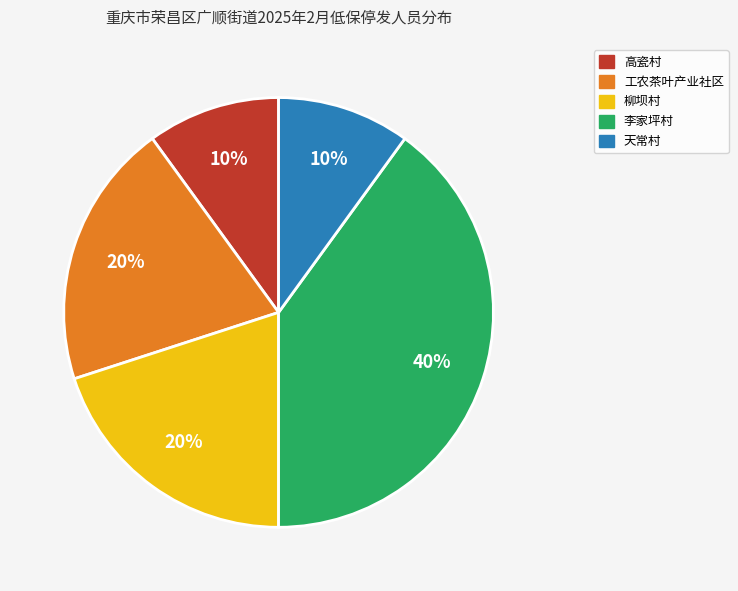

To the nearest percent, what portion does 高瓷村 represent?

10%